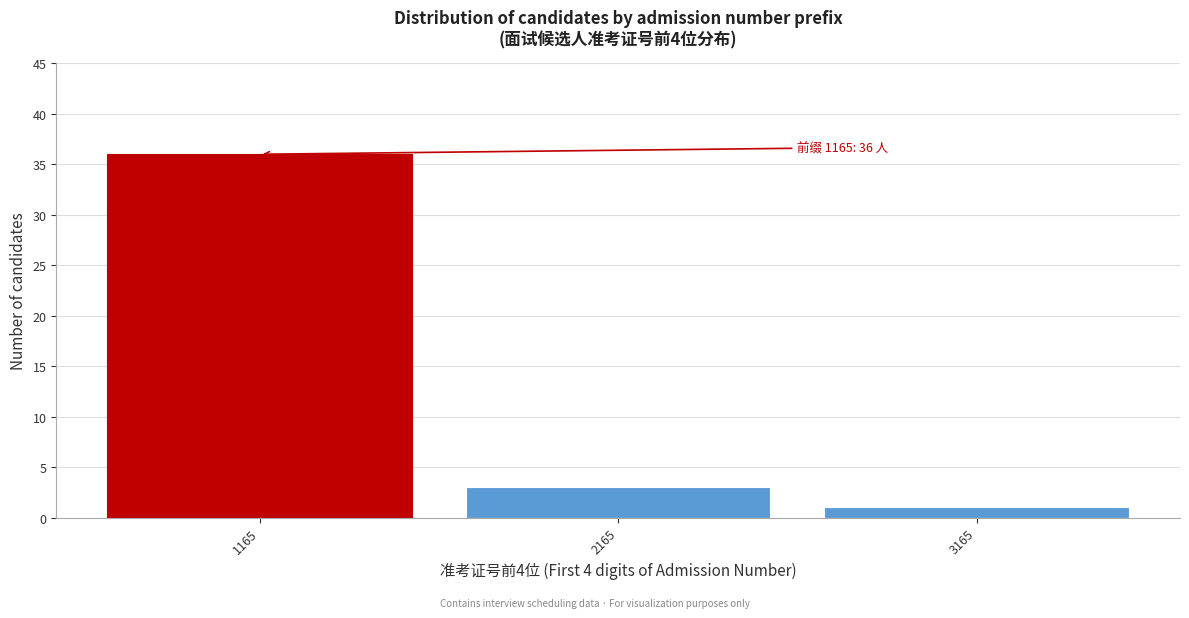

Reading right to left, transcribe all the data shown in this chart.

1	3	36